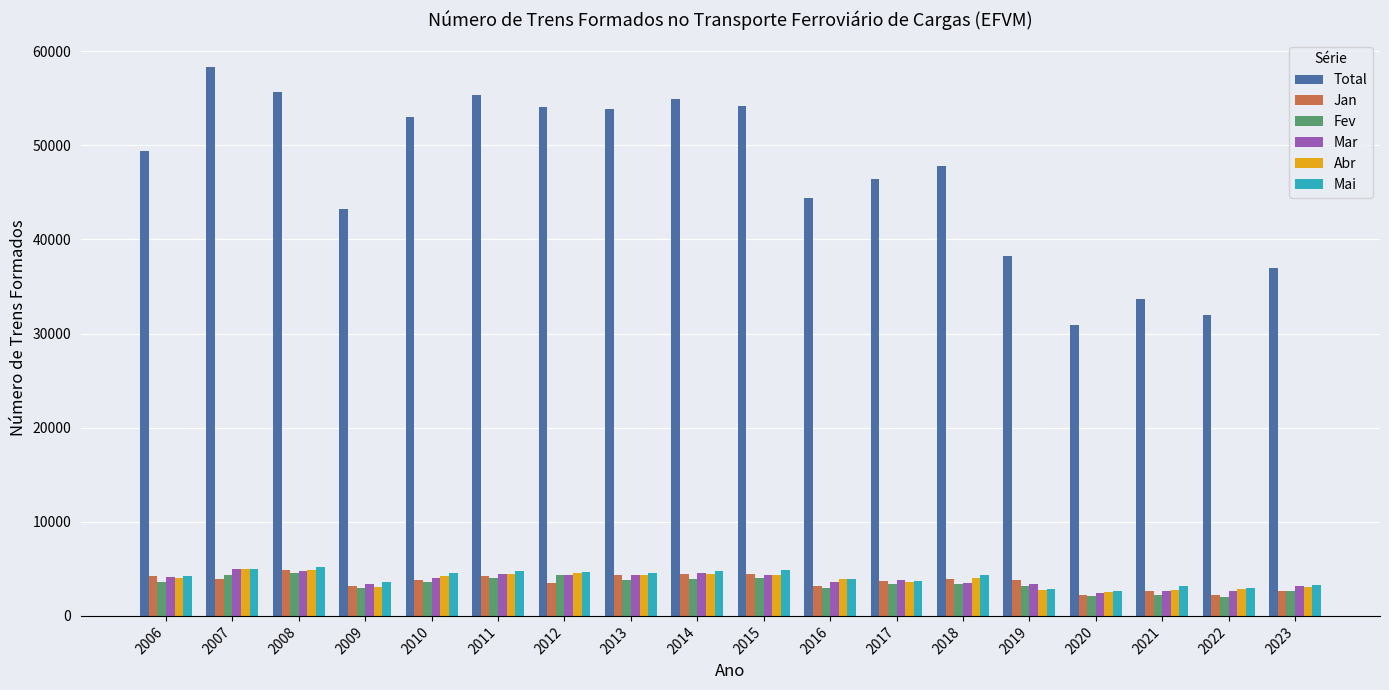

How many groups of bars are there?

18